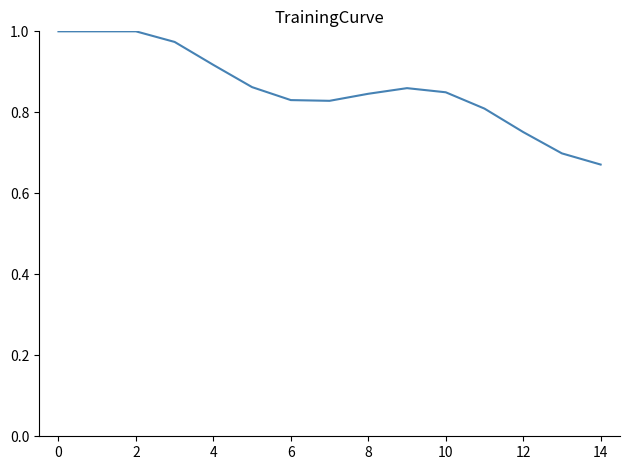

Is this an area chart (filled region under the line)?

No